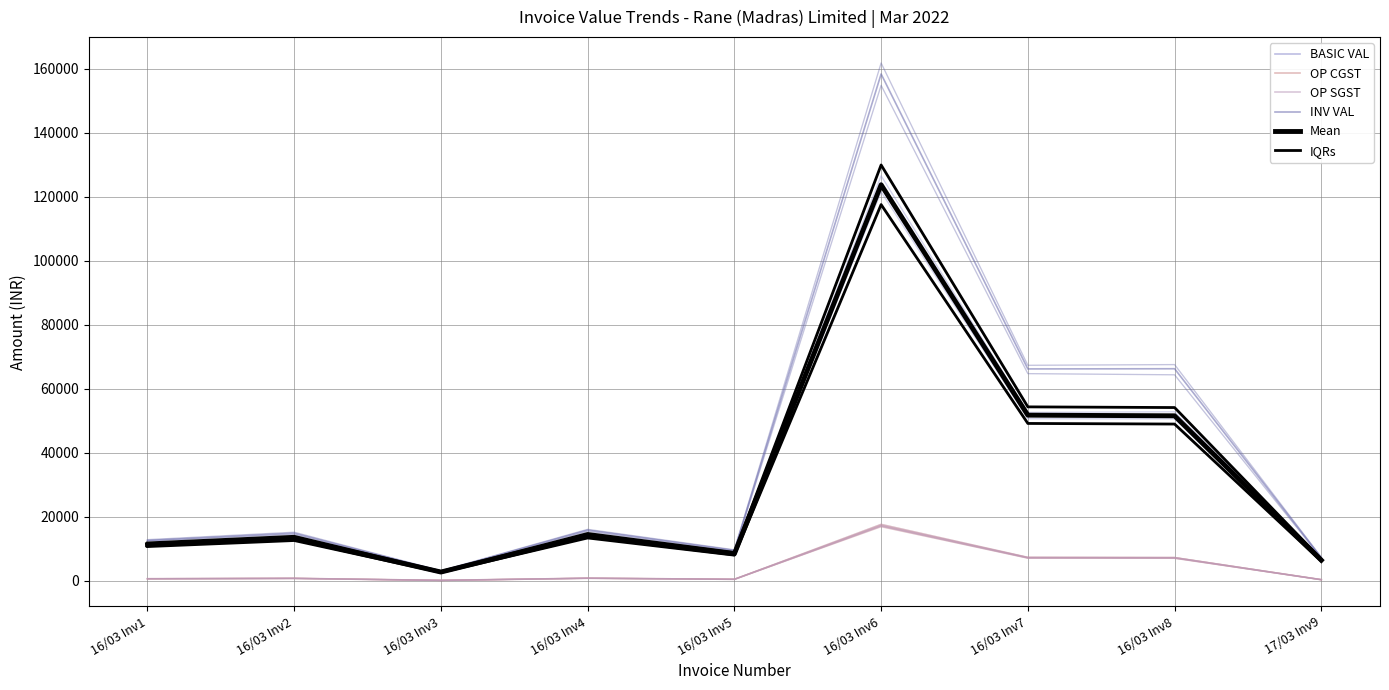

At which category is the sum across all series the highest?

16/03 Inv6